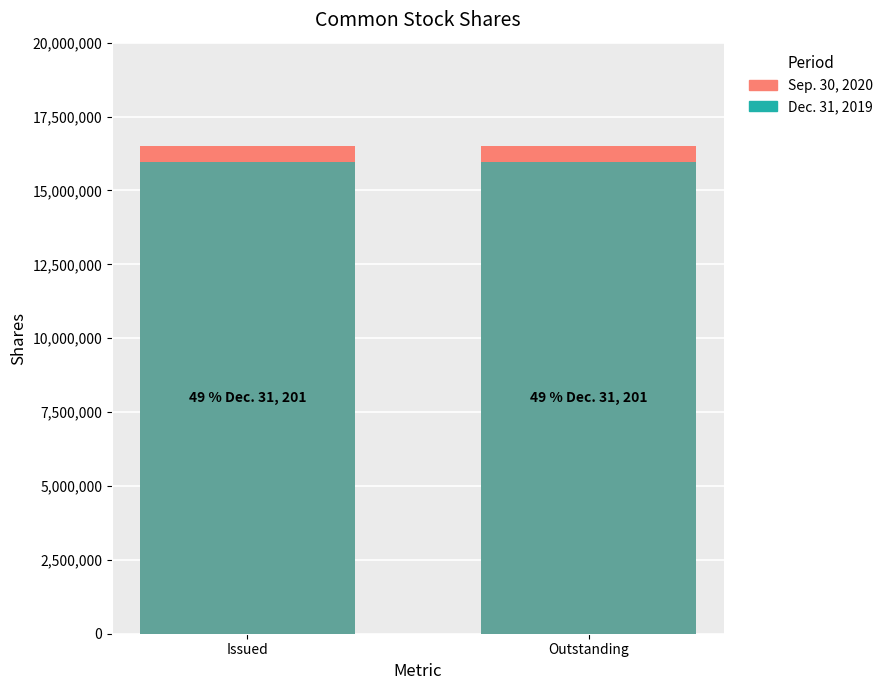

At which label does Dec. 31, 2019 reach its peak?

Issued